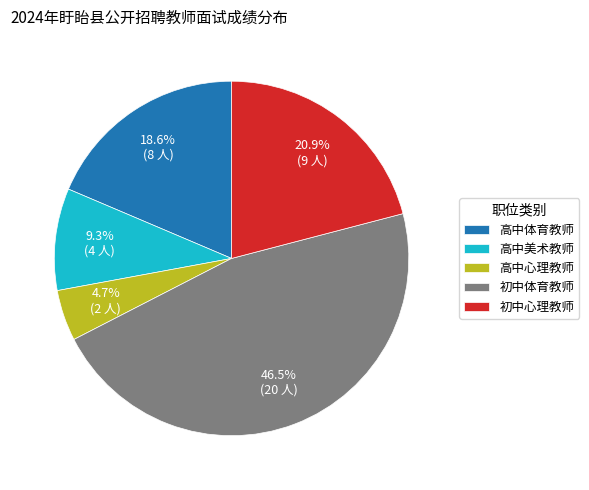

Does 高中心理教师 represent more than half of the total?

No